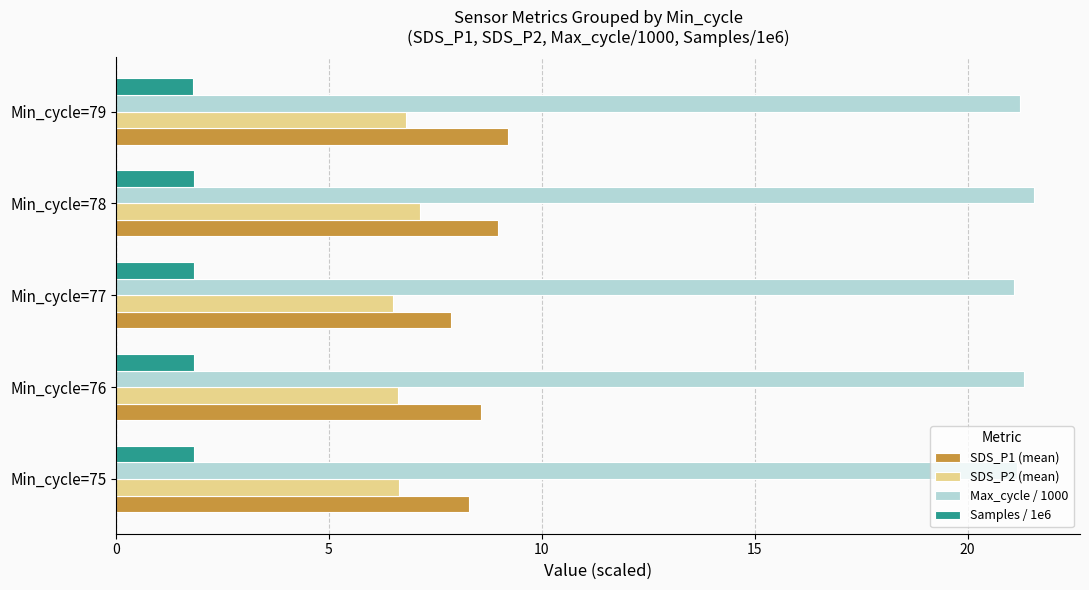

Which series has the largest total across all categories?

Max_cycle / 1000